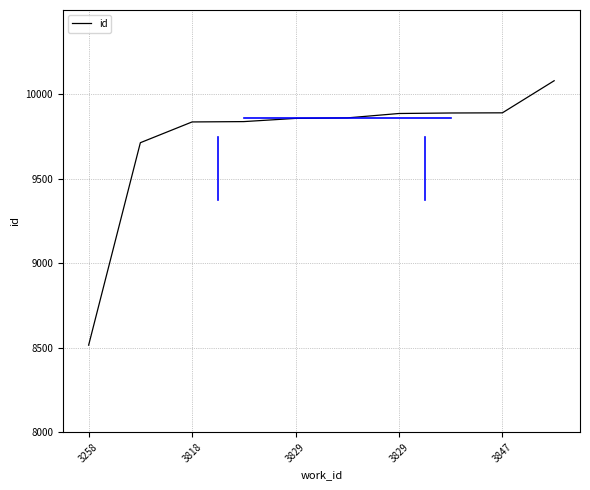

What is the minimum value shown in the chart?

8515